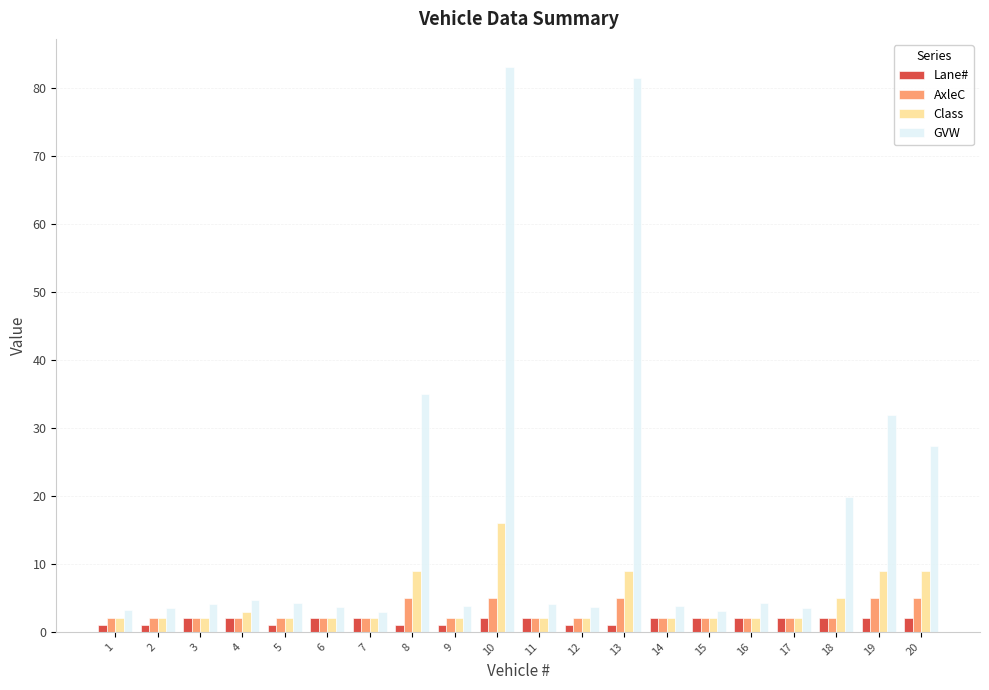

How many bars are there in total?

80